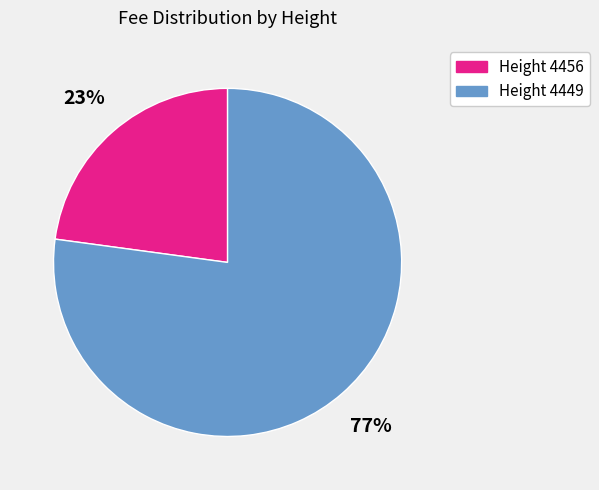

To the nearest percent, what is the difference between the largest and smallest slice percentages?

54%